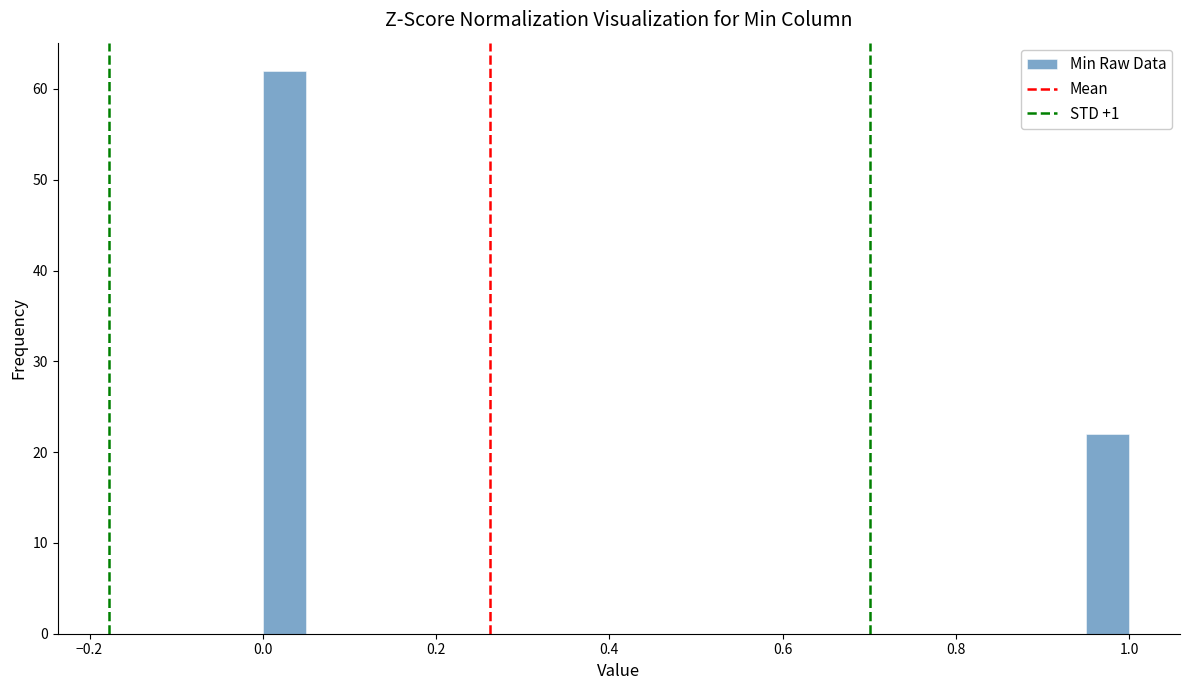

Read against the x-axis, roughly where is the centre of the tallest bar?

0.02